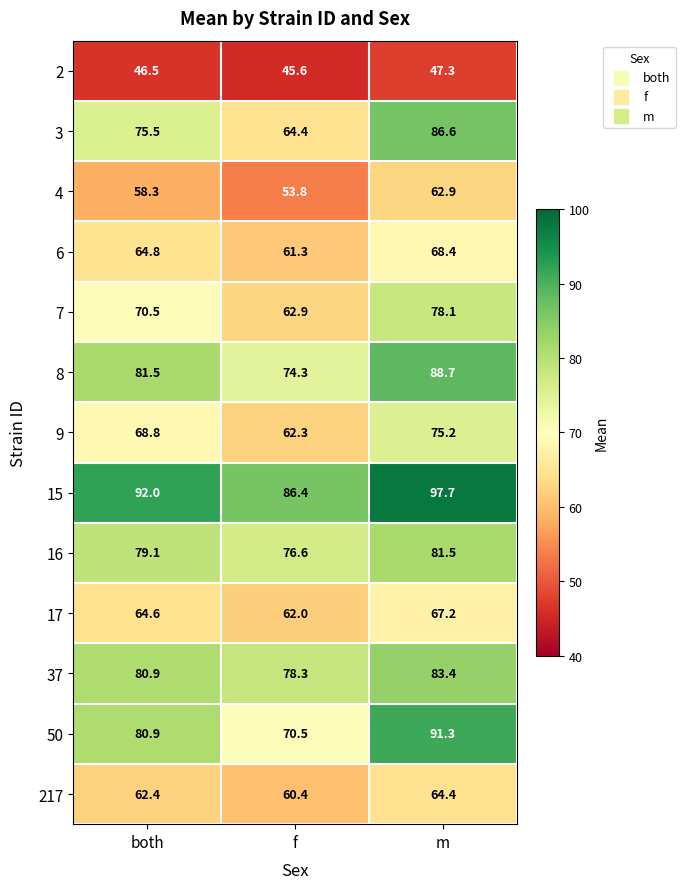

What is the sum of all 217 values?

187.2